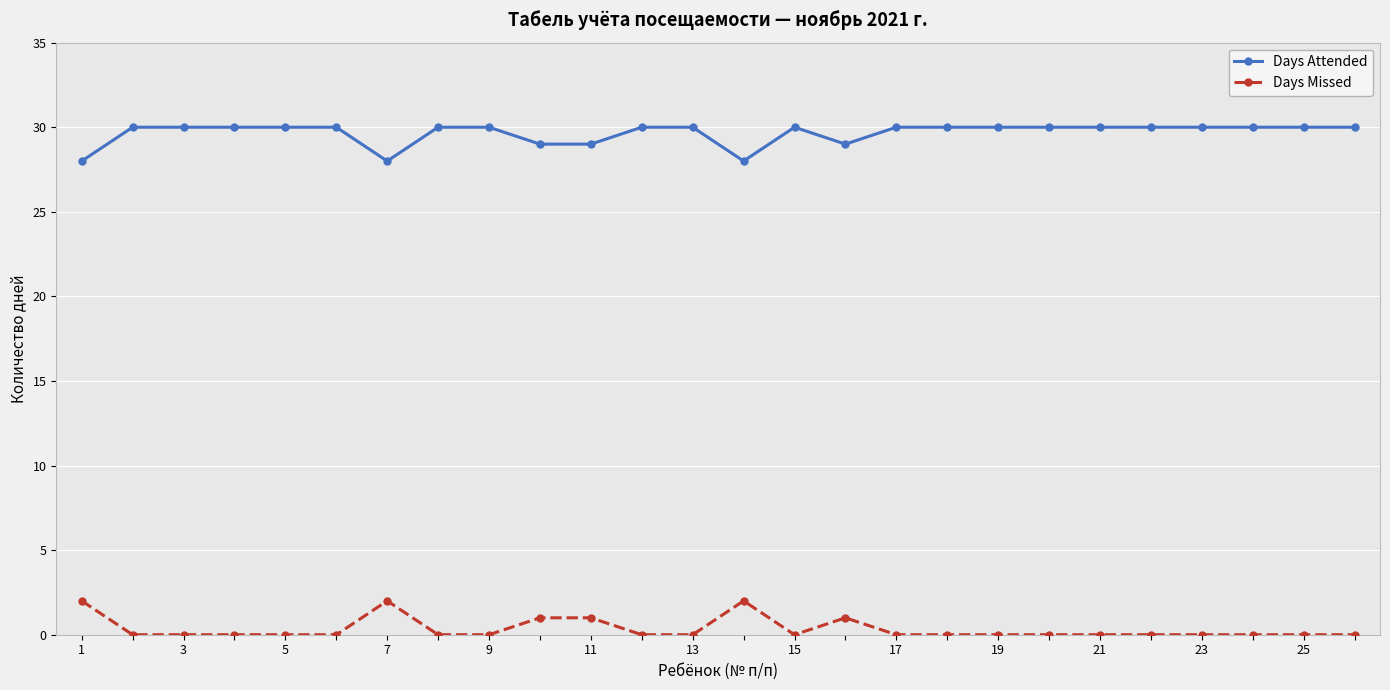

Does the chart have visible grid lines?

Yes